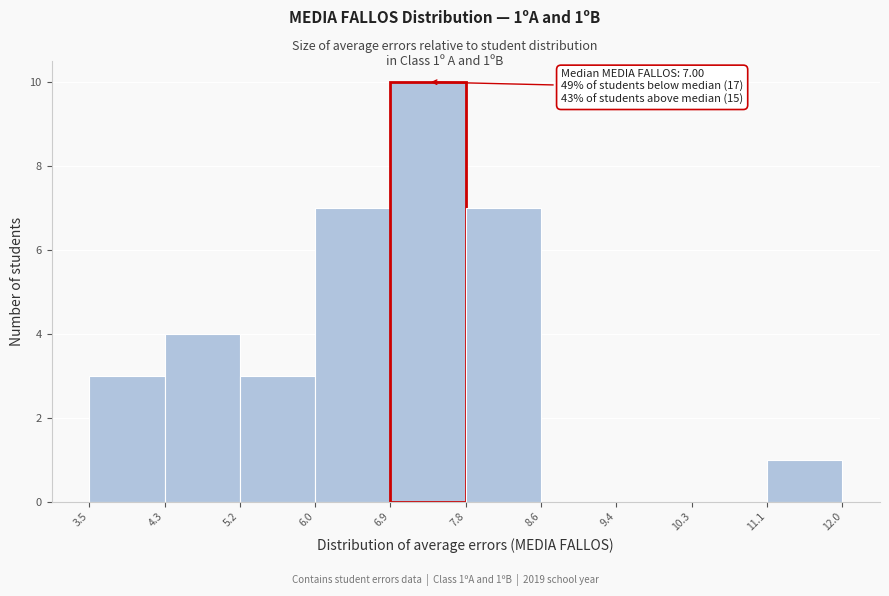

Over which range of the x-axis is the bar tallest?

6.9 to 7.8